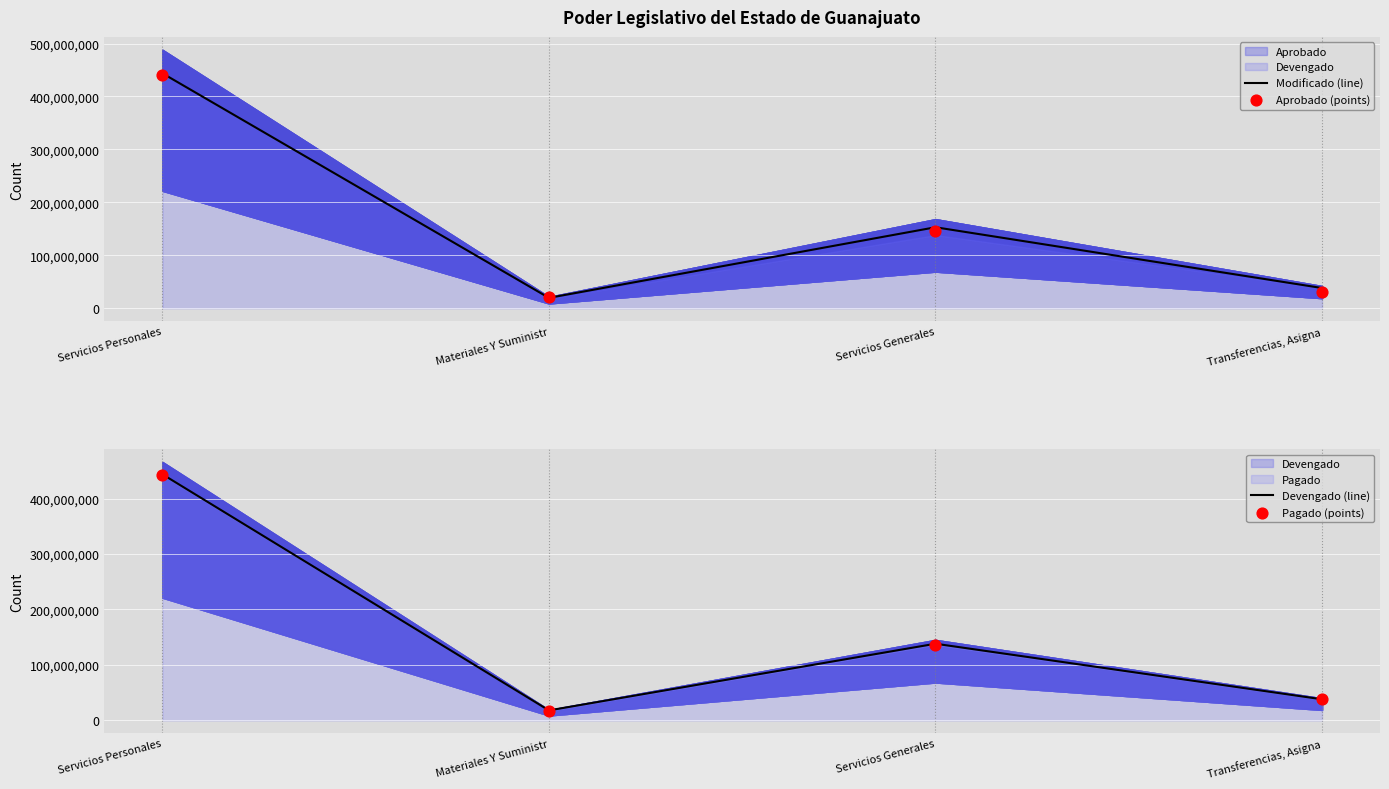

At how many categories does at least one series exceed 402469025?

1